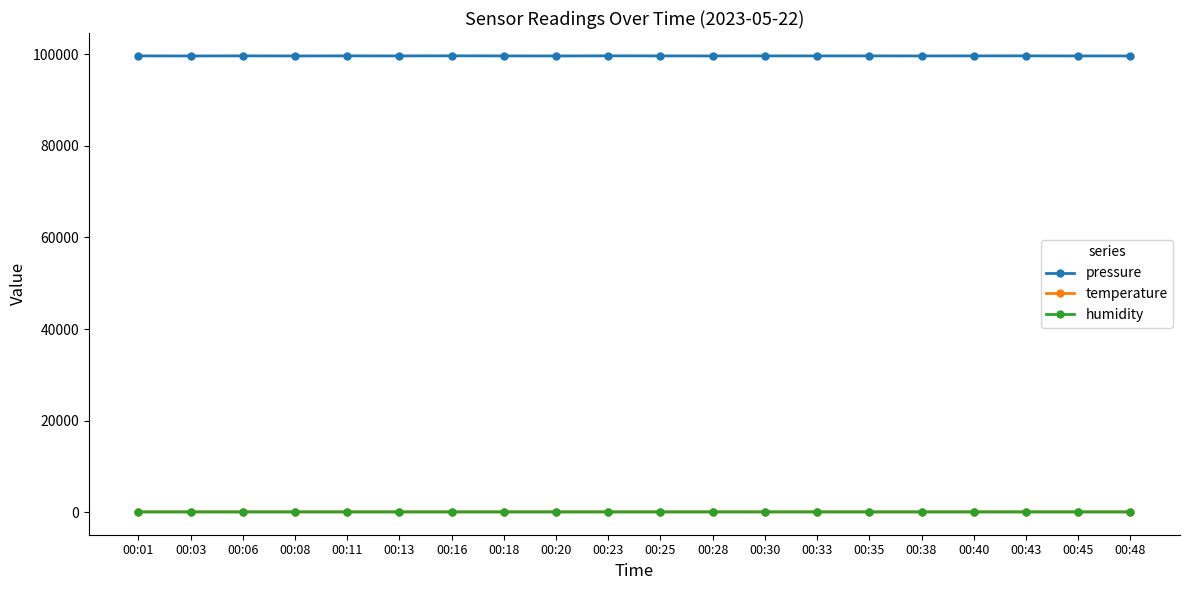

What is the sum of the humidity values at 00:43 and 00:23?

53.0